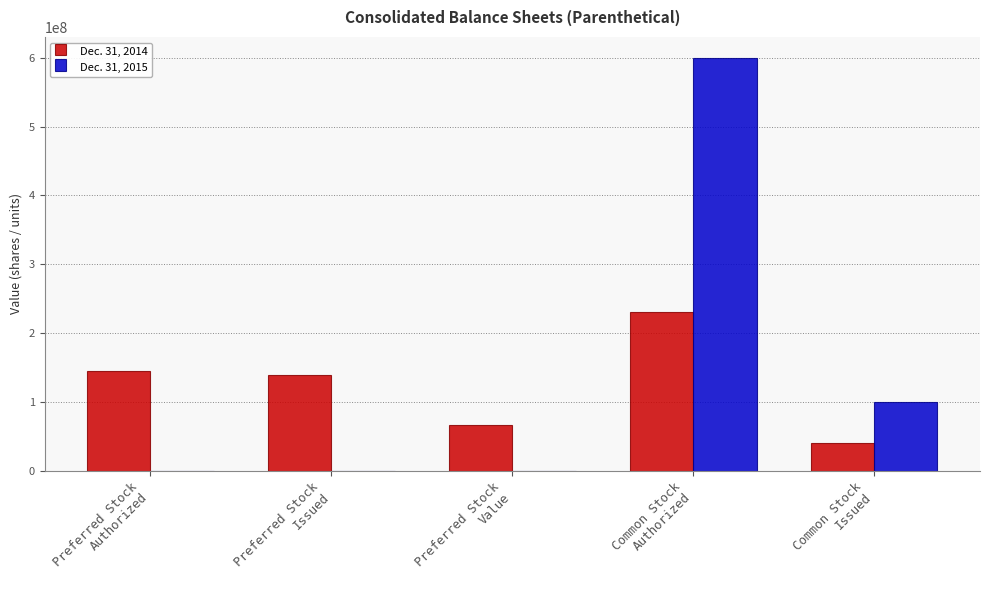

What is the total value across all series at Common Stock
Authorized?

830400000